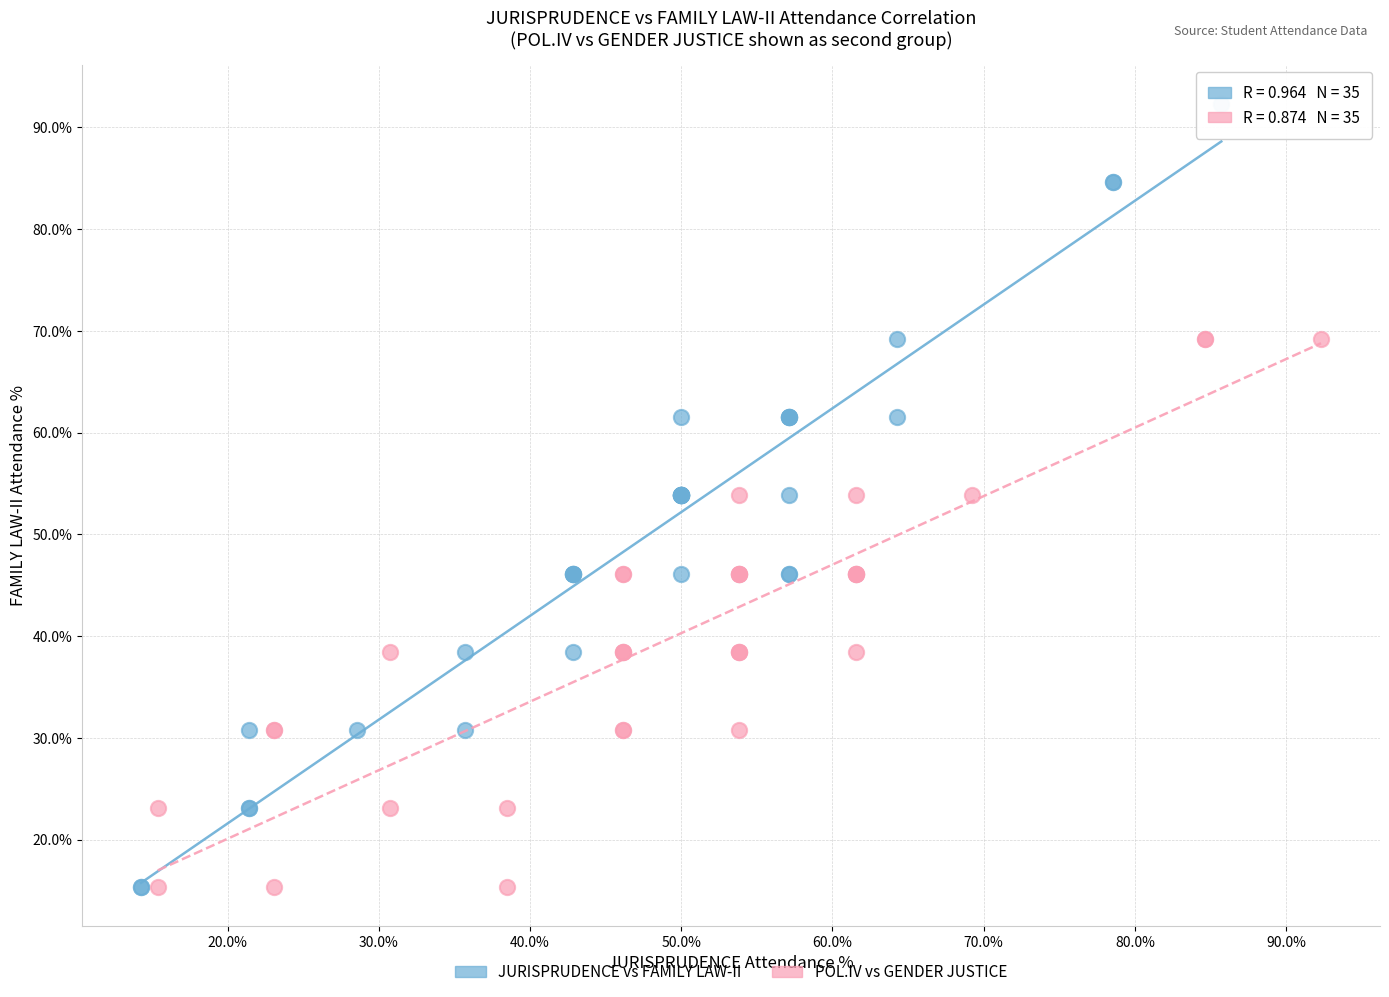

Which series reaches the maximum Y coordinate?

JURISPRUDENCE vs FAMILY LAW-II